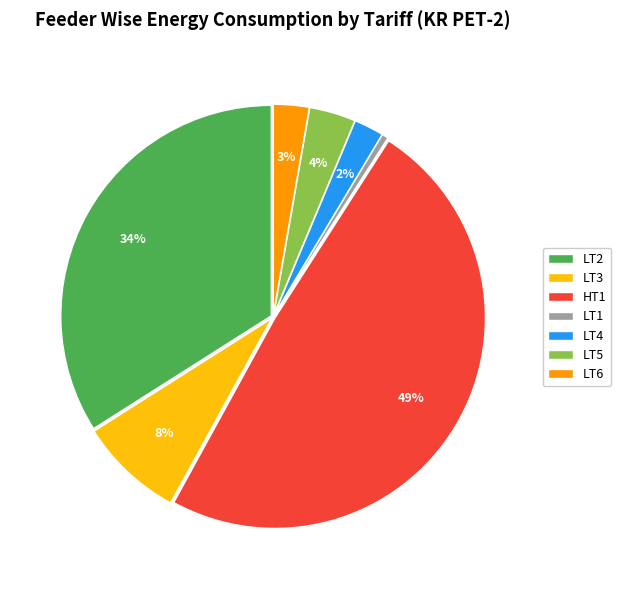

Is the sum of LT3 and LT2 greater than half?

No